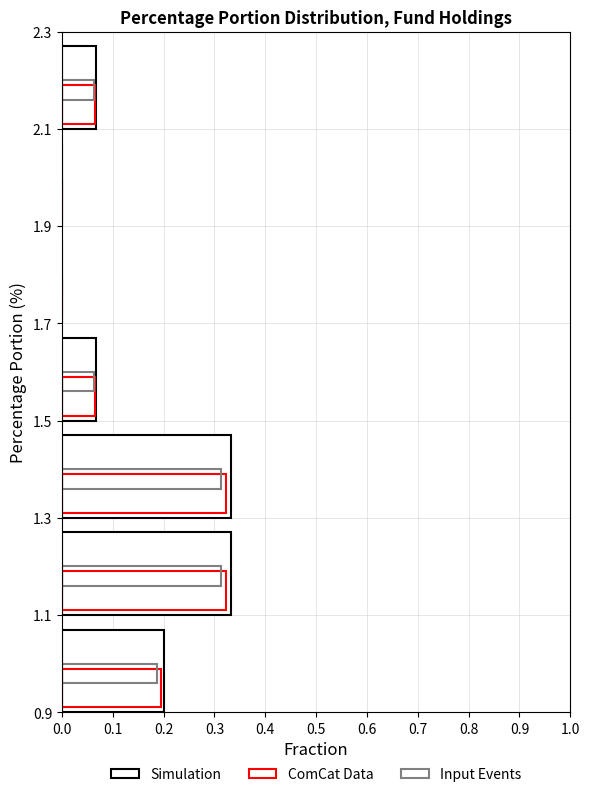

How many categories are shown in the chart?

7